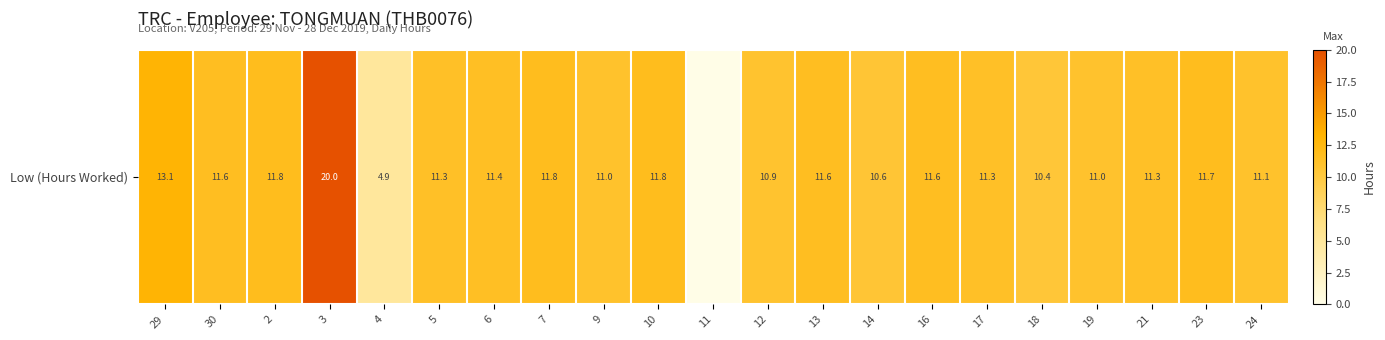

Is it true that the value at 5 is 7.1?

False